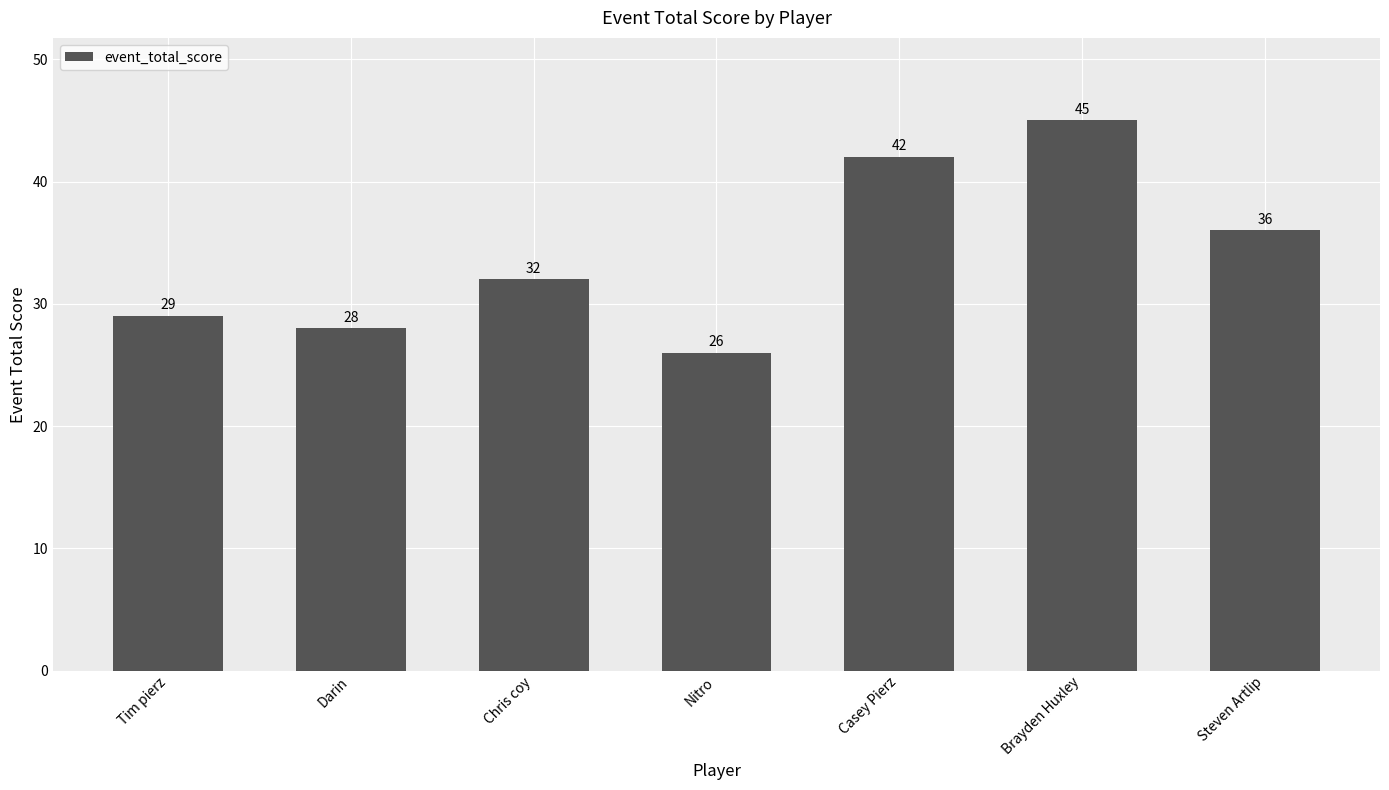

What is the value of the 5th bar from the left?

42